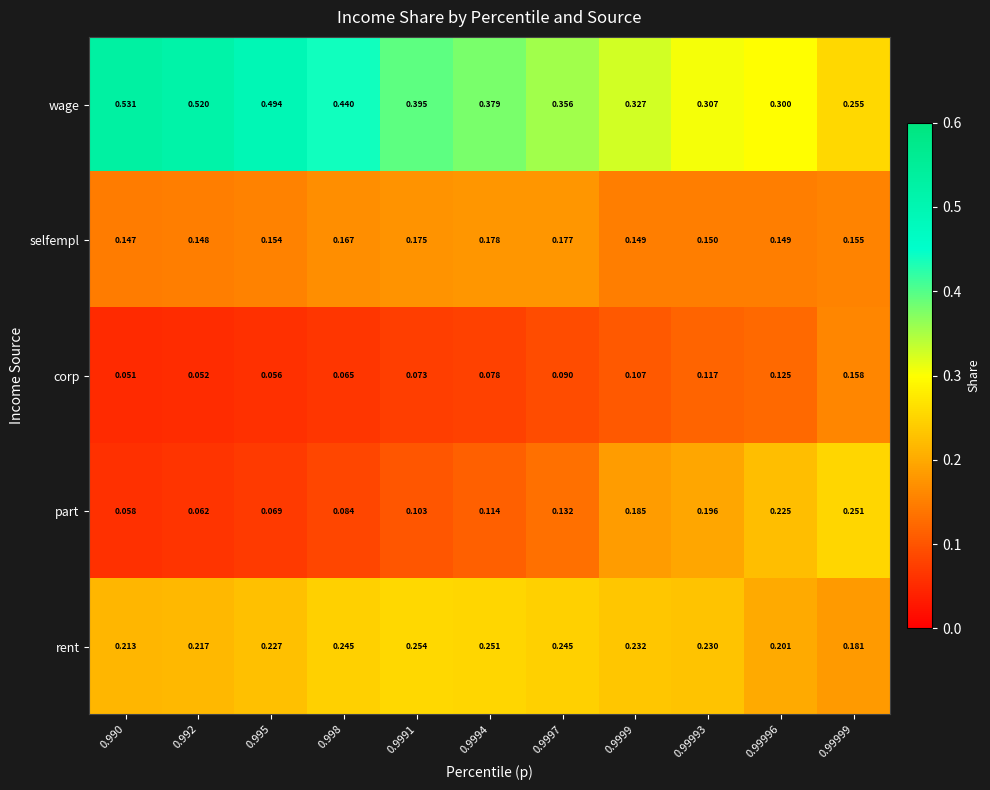

List the series in order of their peak value, lowest first.

corp, selfempl, part, rent, wage